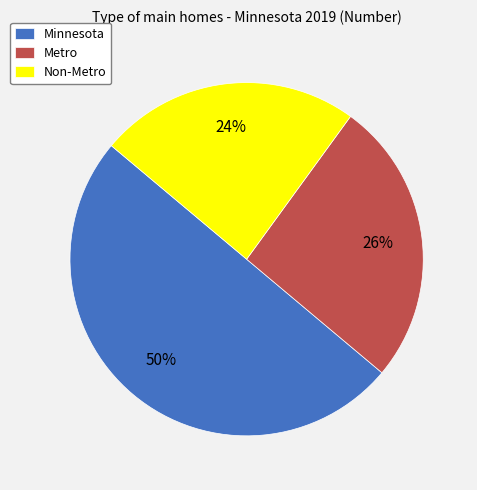

Is it true that Minnesota is 45% of the pie?

False